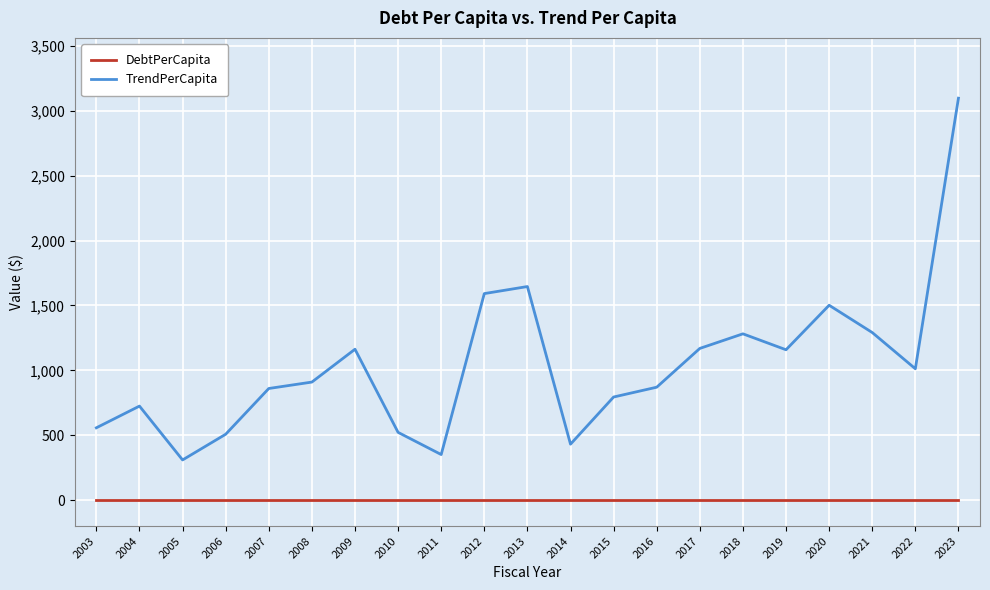

True or false: DebtPerCapita and TrendPerCapita cross at least once.

False